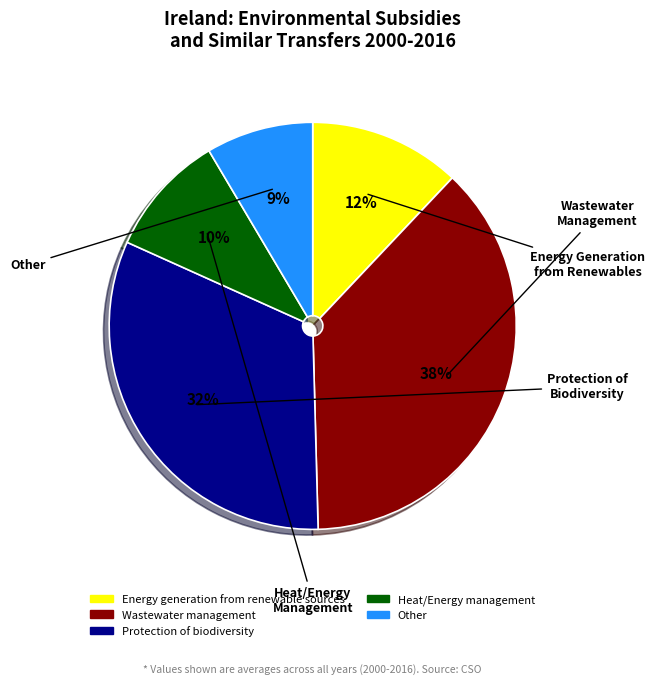

Is there a majority slice in this chart?

No